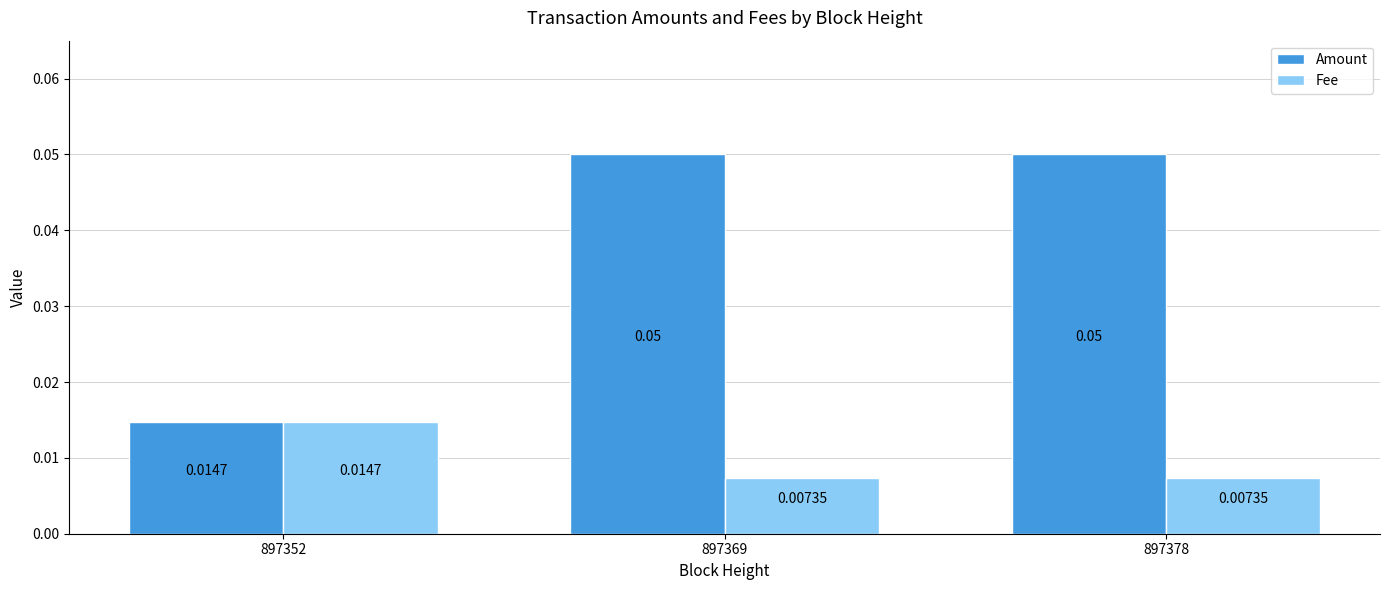

Between 897352 and 897369, which series saw the biggest shift?

Amount